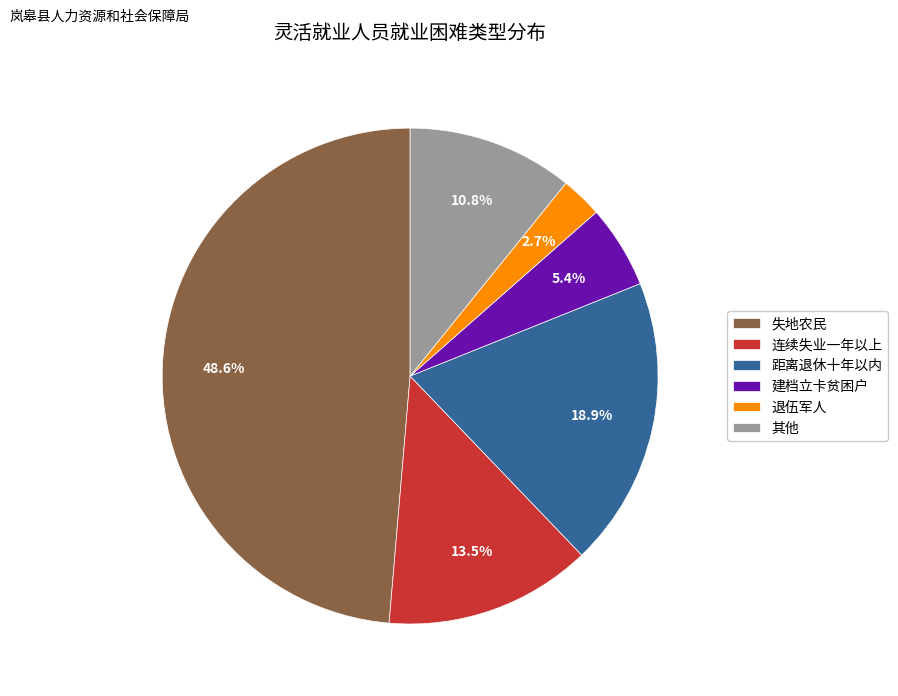

Which has a higher value, 退伍军人 or 建档立卡贫困户?

建档立卡贫困户